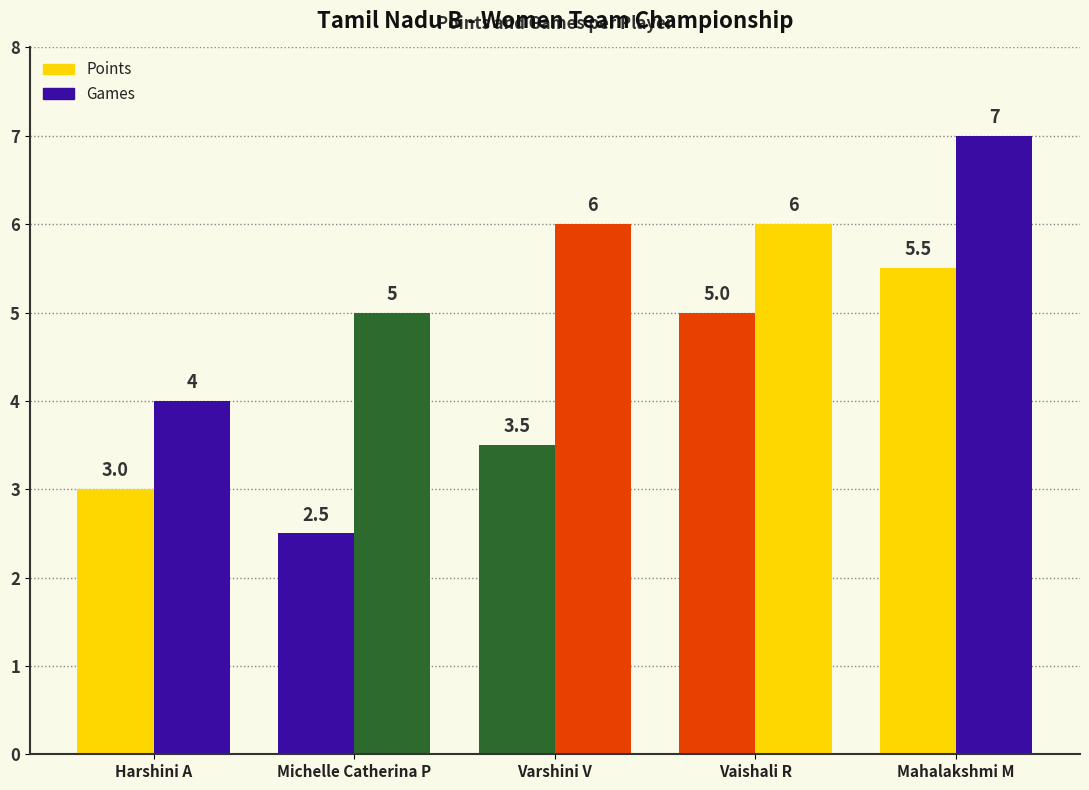

What is the label of the 4th bar from the right?

Michelle Catherina P